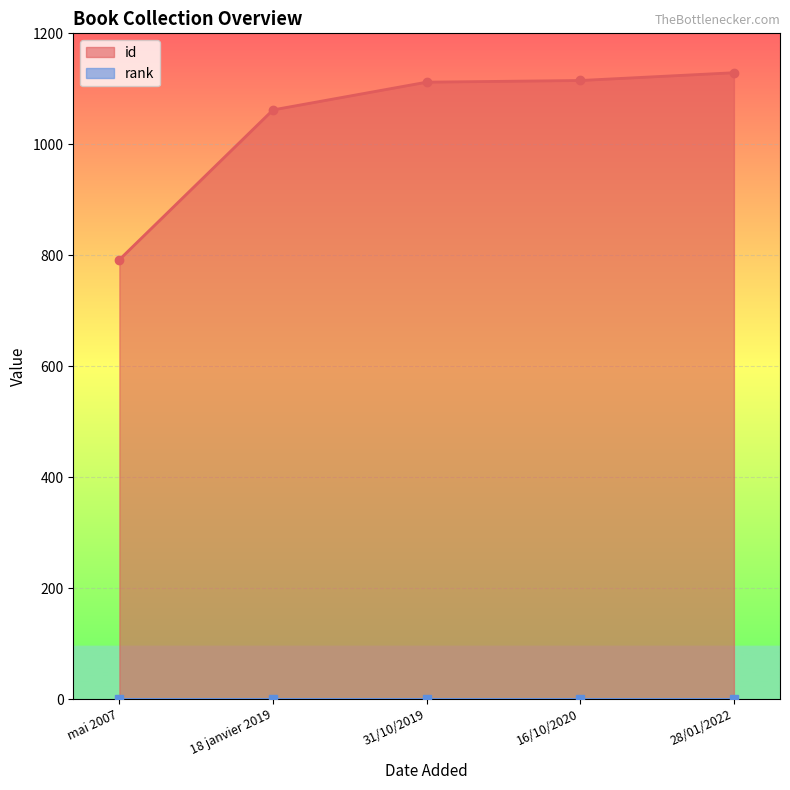

What is the label of the 4th point from the right?

18 janvier 2019